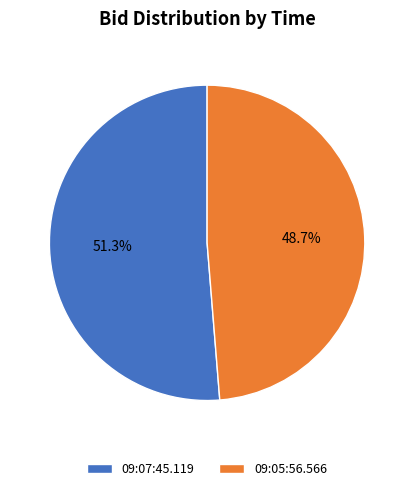

What percentage is NOT represented by 09:07:45.119?

48.7%